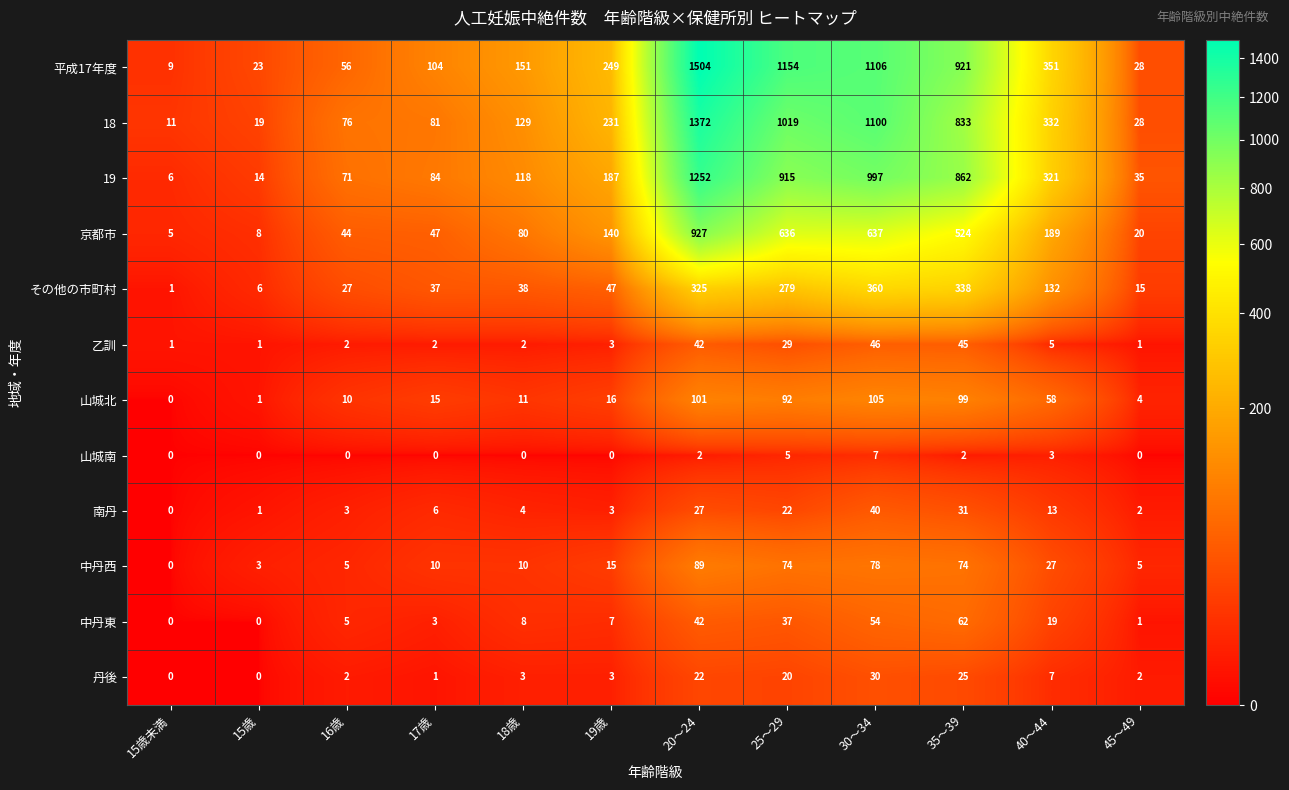

How many data points does each series have?

12